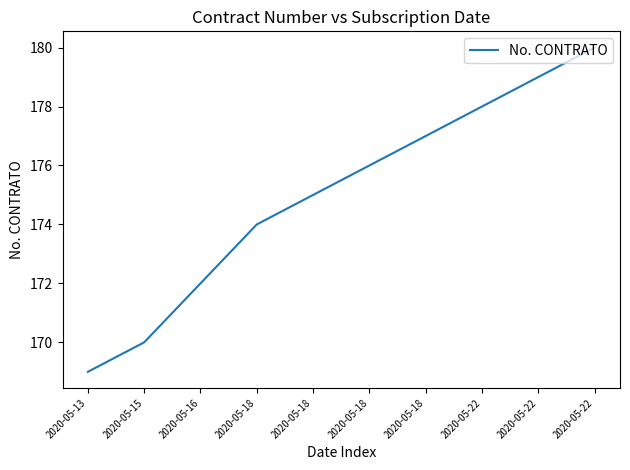

Reading left to right, extract all data points from this chart.

2020-05-13=169	2020-05-15=170	2020-05-16=172	2020-05-18=174	2020-05-18=175	2020-05-18=176	2020-05-18=177	2020-05-22=178	2020-05-22=179	2020-05-22=180